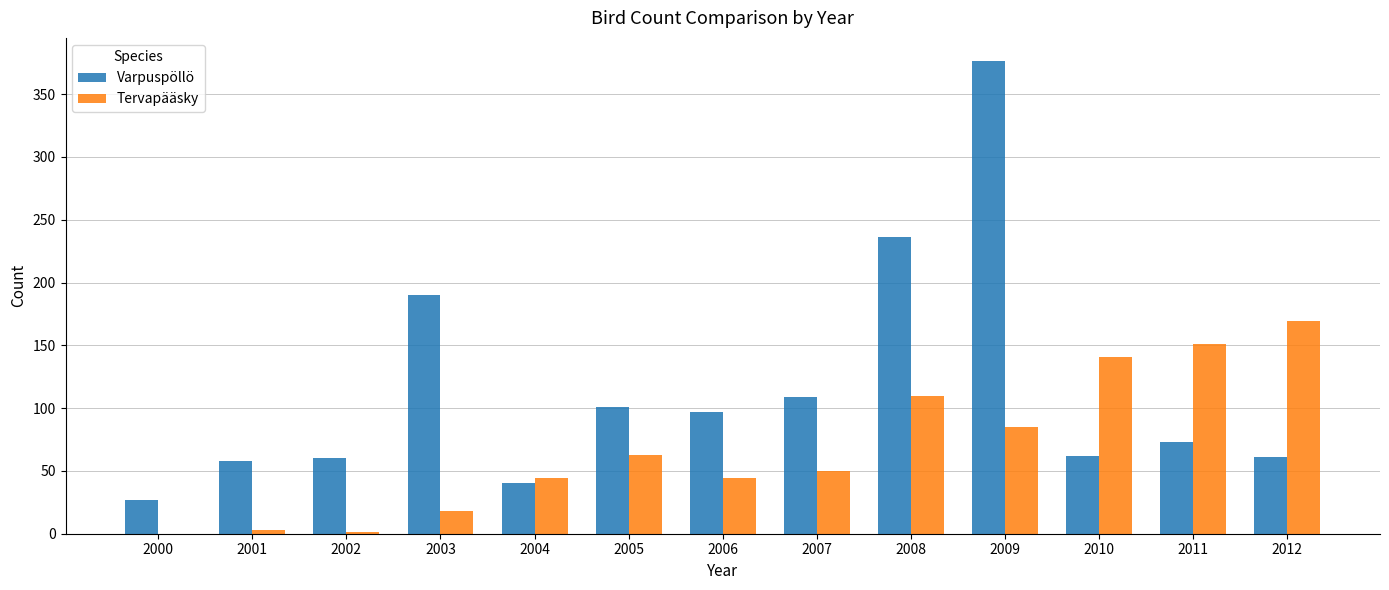

Where is Tervapääsky nearest to the value 84?

2009